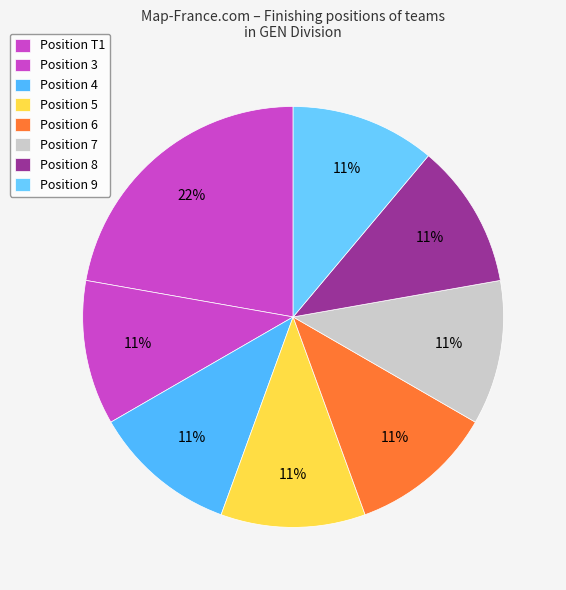

How many slices are in this pie chart?

8